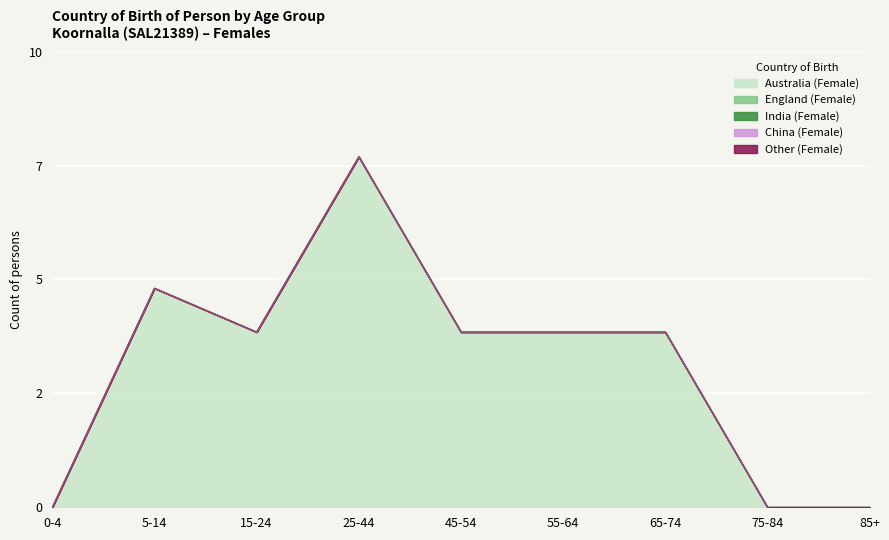

What position from the left is 0-4?

1